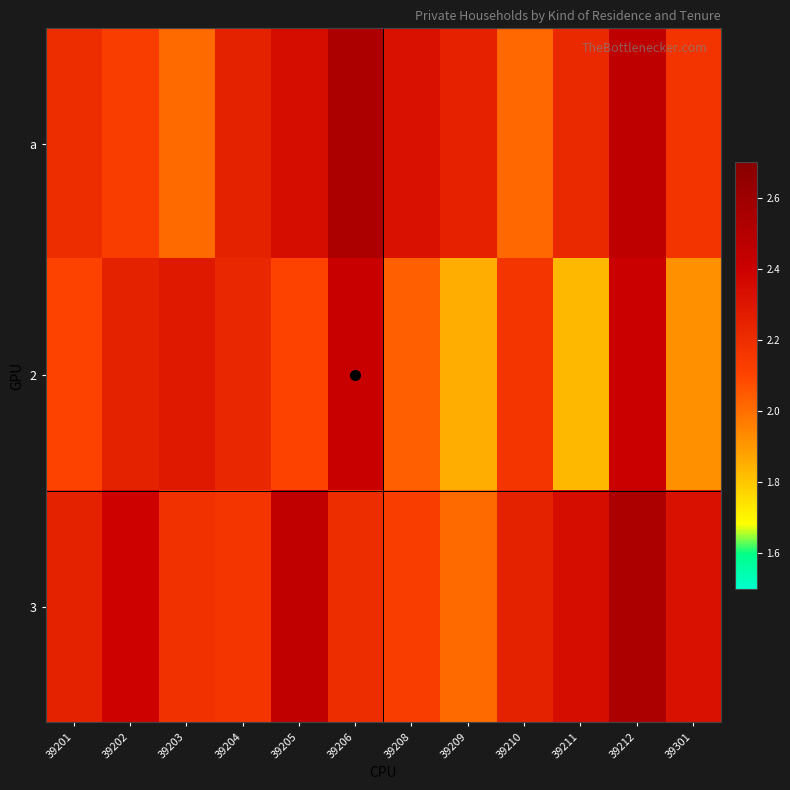

Reading left to right, what are all the values shown in this chart?

a: 39201=2.2	39202=2.1	39203=2.0	39204=2.2	39205=2.3	39206=2.5	39208=2.3	39209=2.3	39210=2.0	39211=2.2	39212=2.5	39301=2.2
2: 39201=2.1	39202=2.2	39203=2.3	39204=2.2	39205=2.1	39206=2.4	39208=2.0	39209=1.9	39210=2.2	39211=1.8	39212=2.4	39301=1.9
3: 39201=2.2	39202=2.4	39203=2.2	39204=2.2	39205=2.4	39206=2.2	39208=2.1	39209=2.0	39210=2.2	39211=2.3	39212=2.5	39301=2.3